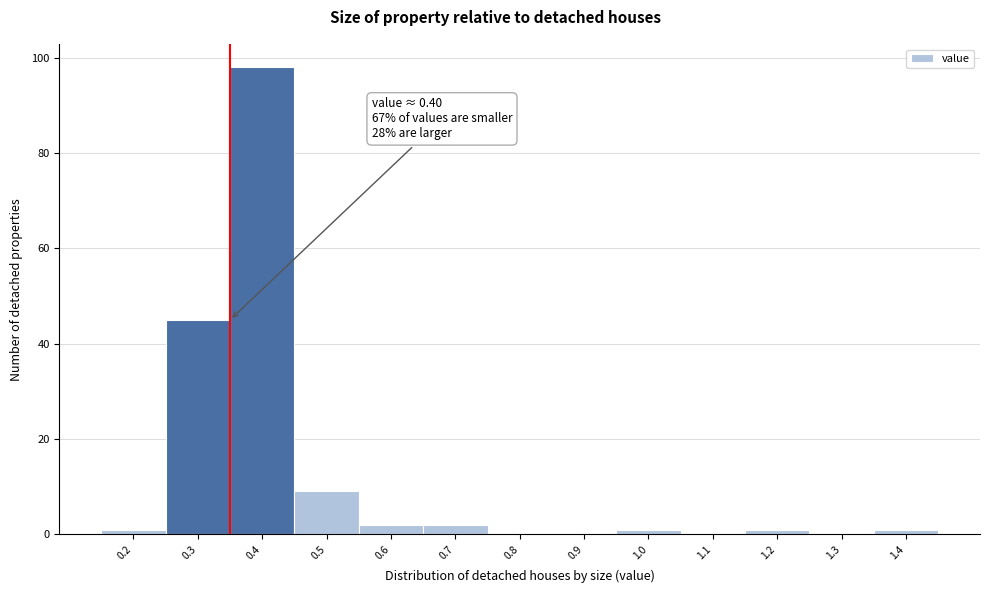

Reading left to right, extract all data points from this chart.

0.2=1	0.3=45	0.4=98	0.5=9	0.6=2	0.7=2	0.8=0	0.9=0	1.0=1	1.1=0	1.2=1	1.3=0	1.4=1